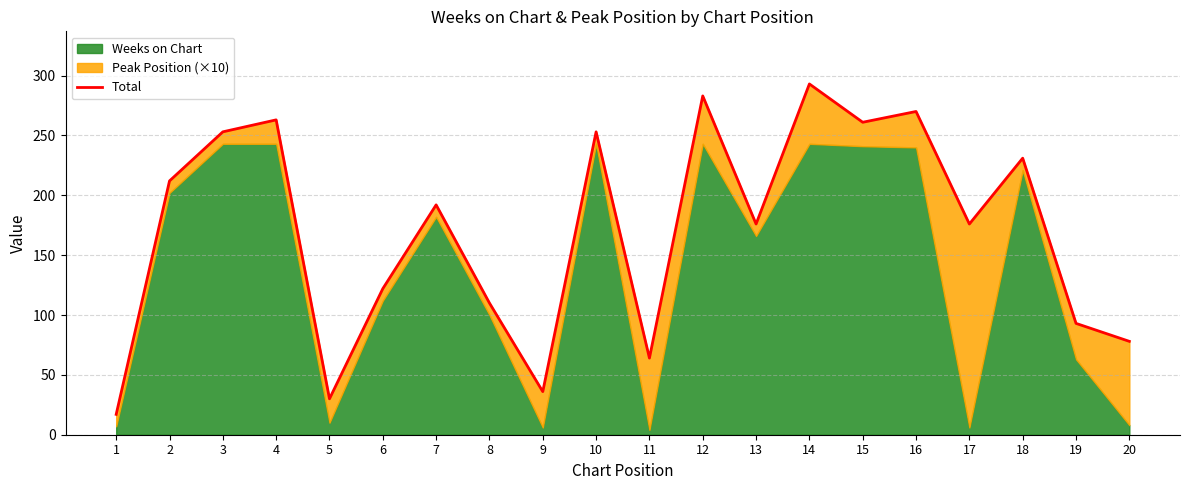

Which category has the highest value across all series?

14